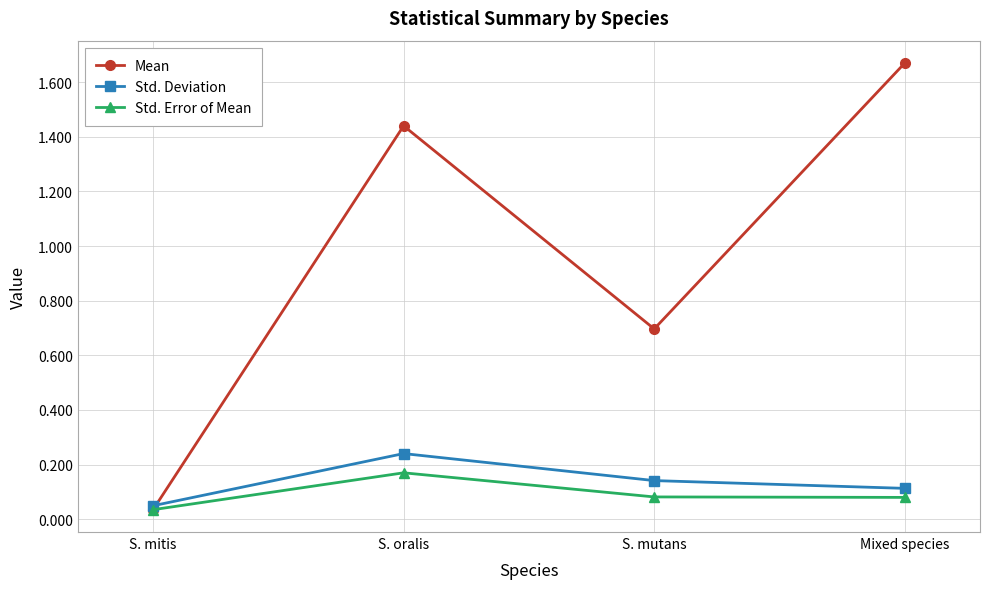

What is the sum of all Mean values?

3.8